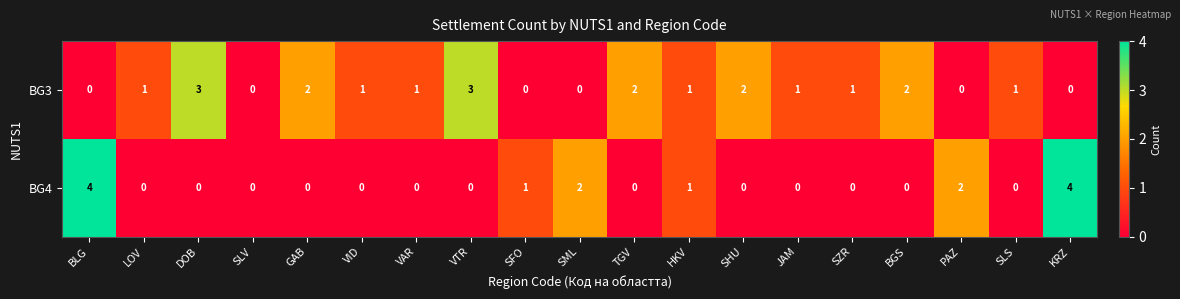

What is the maximum value for BG4?

4